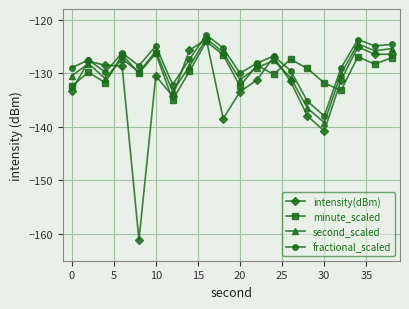

What is the greatest value displayed?

-122.8